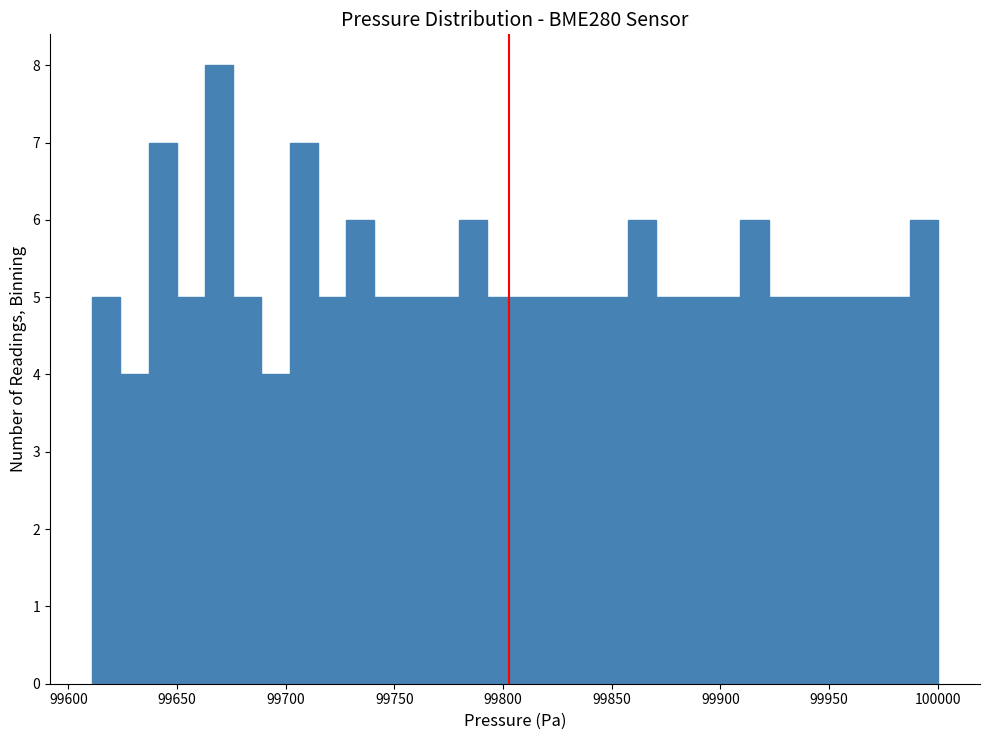

Read against the x-axis, roughly where is the centre of the tallest bar?

99670